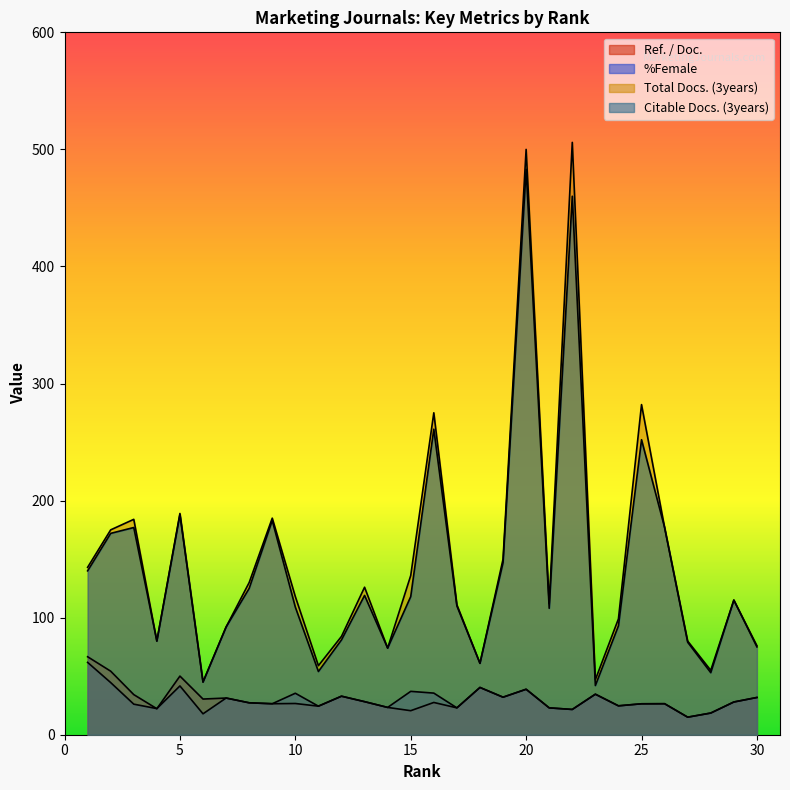

Which label corresponds to the largest value in the chart?

22